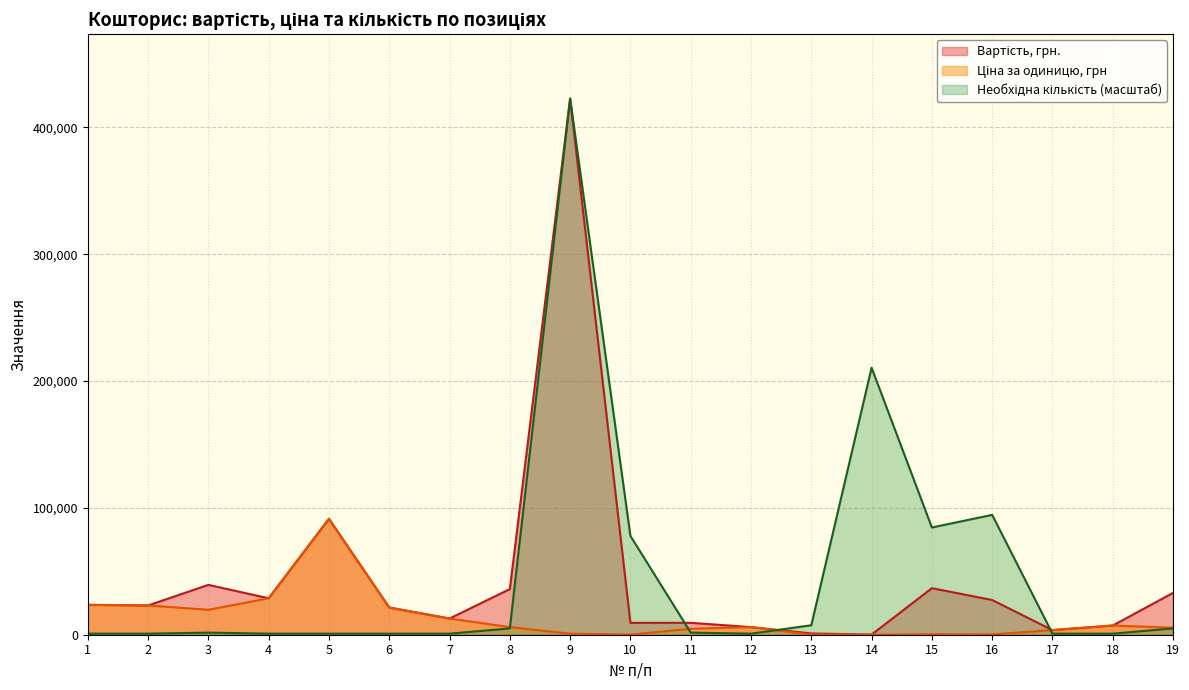

True or false: Необхідна кількість has a value of 829.0 at 2.

True